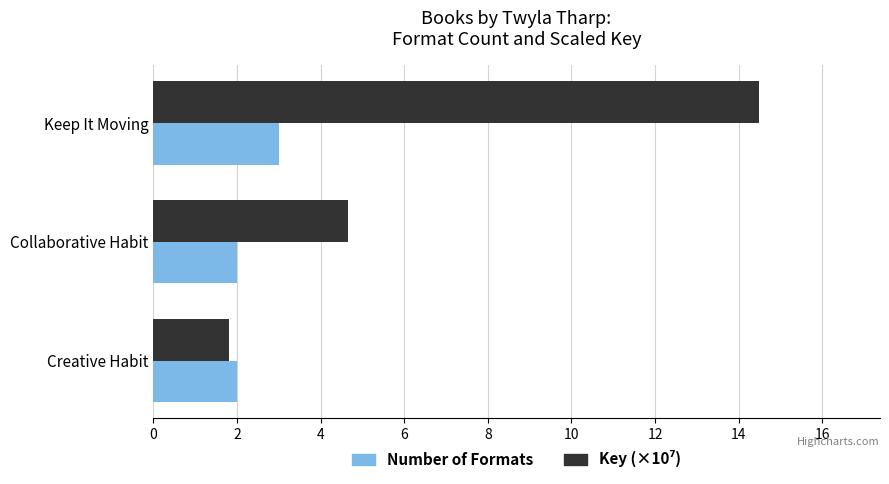

What is the average value of the Number of Formats series?

2.3